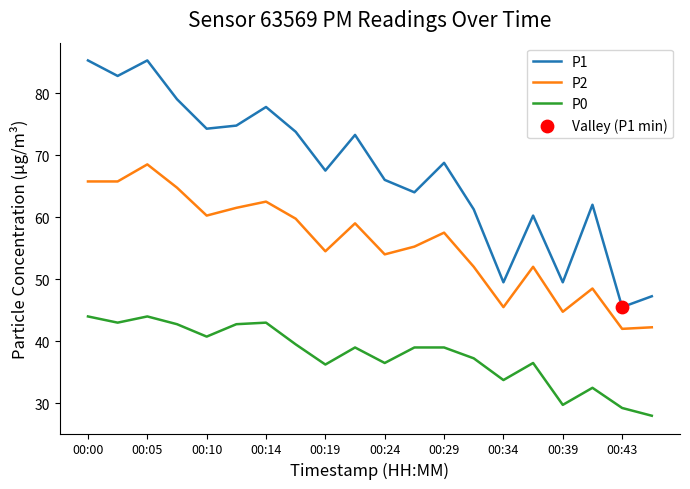

Which series has the largest total across all categories?

P1